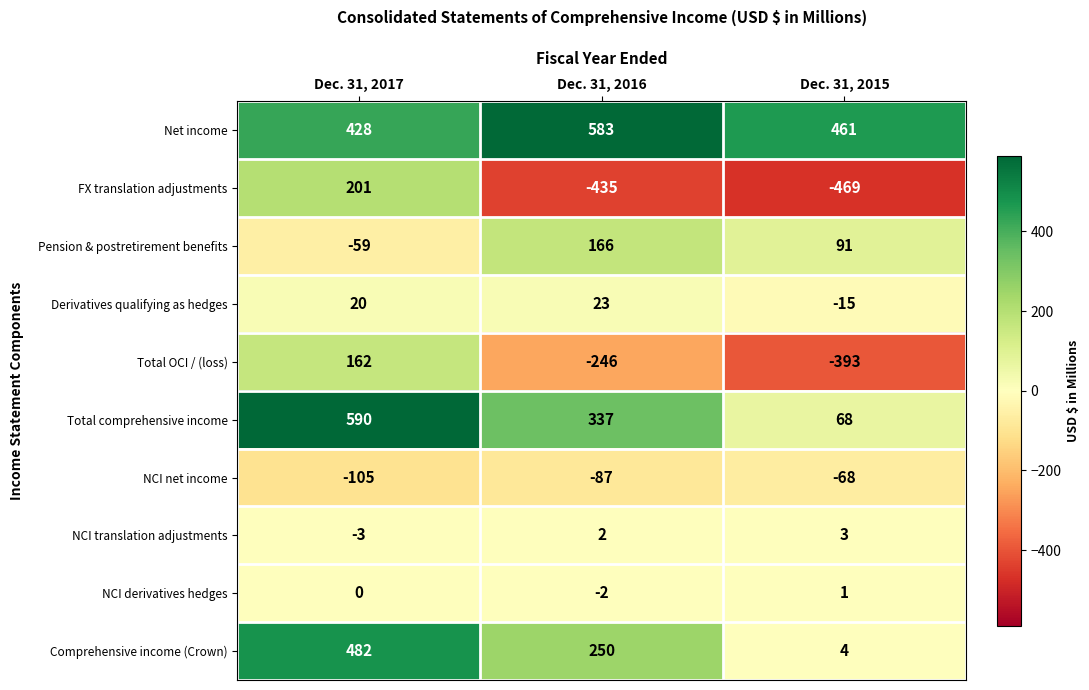

Rank the series by their maximum value, from lowest to highest.

NCI net income, NCI derivatives hedges, NCI translation adjustments, Derivatives qualifying as hedges, Total OCI / (loss), Pension & postretirement benefits, FX translation adjustments, Comprehensive income (Crown), Net income, Total comprehensive income